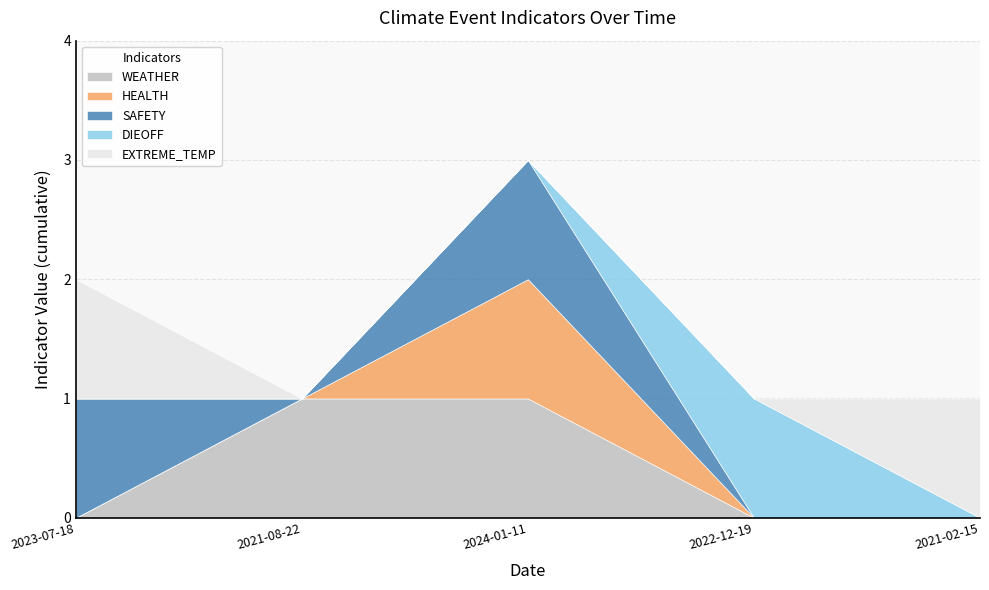

List the series in order of their peak value, lowest first.

WEATHER, HEALTH, SAFETY, DIEOFF, EXTREME_TEMP